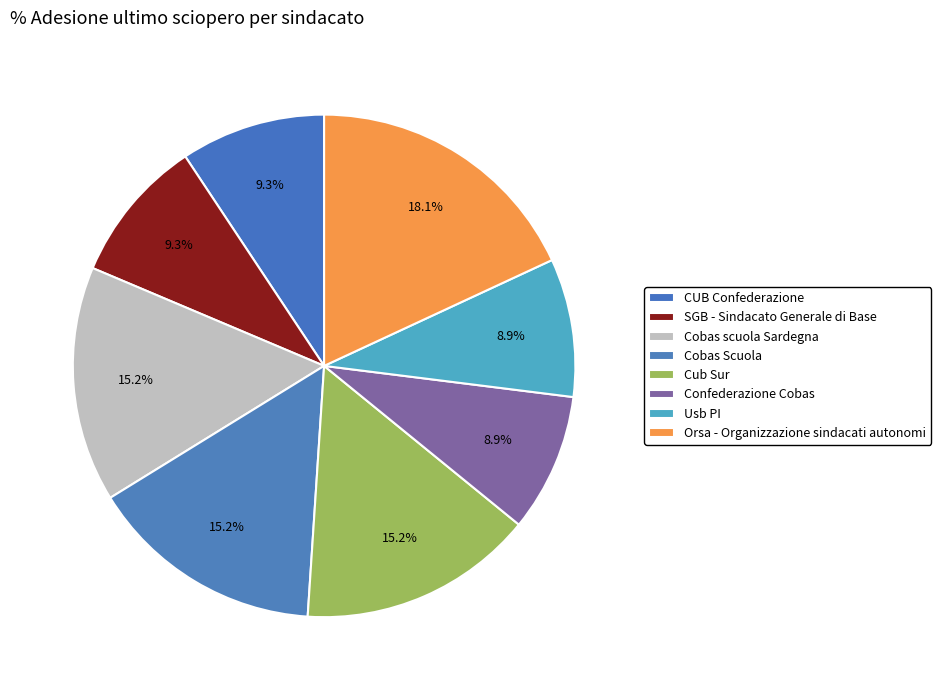

How many slices are in this pie chart?

8